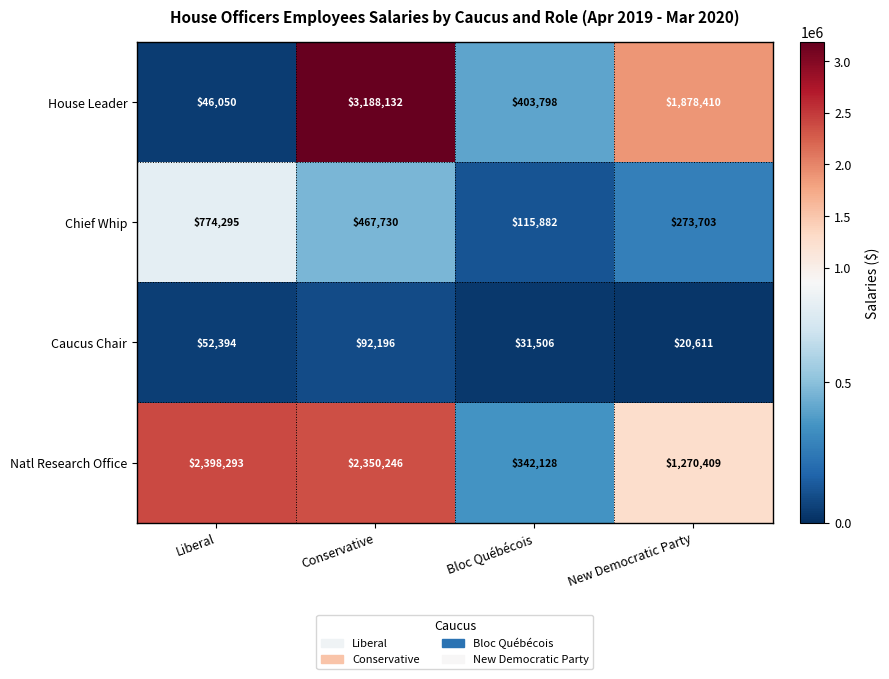

The value of Natl Research Office at Bloc Québécois is 342128. True or false?

True